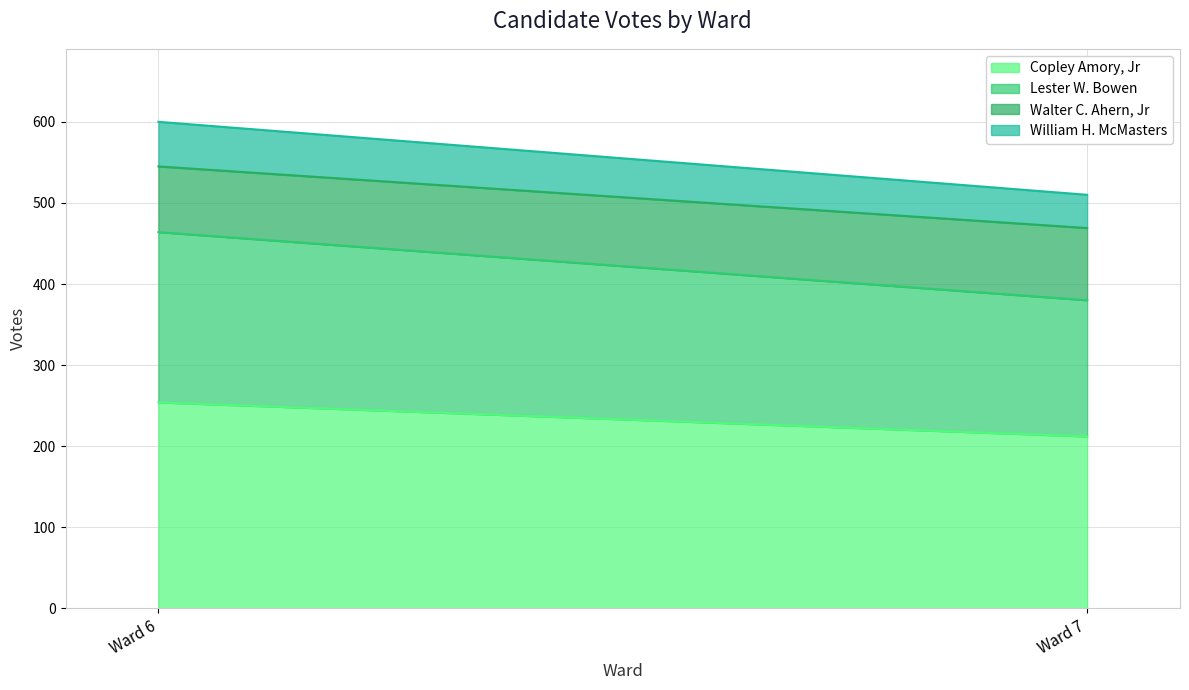

Which category has the highest value across all series?

Ward 6